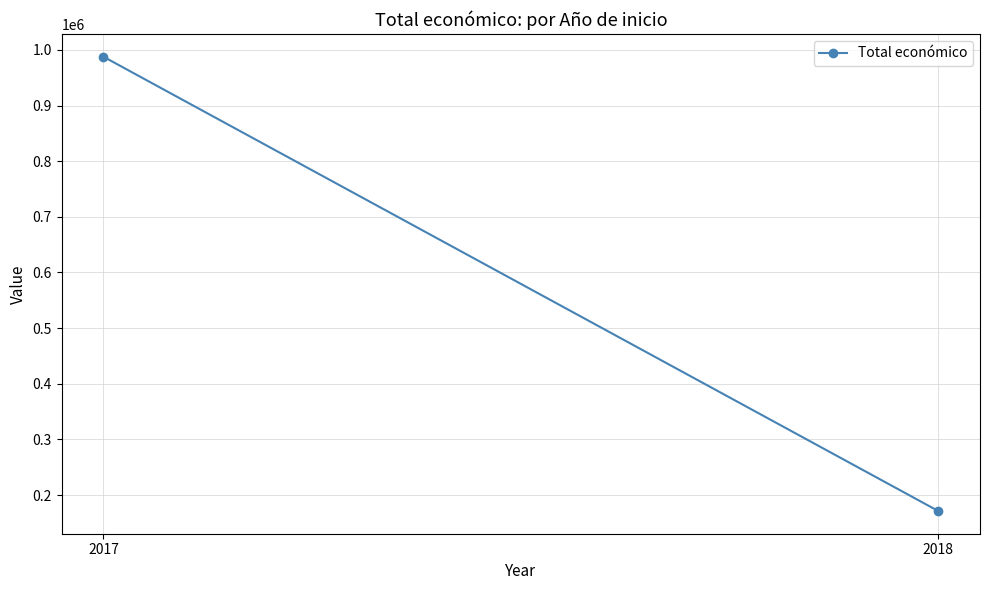

Which has a higher value, 2017 or 2018?

2017